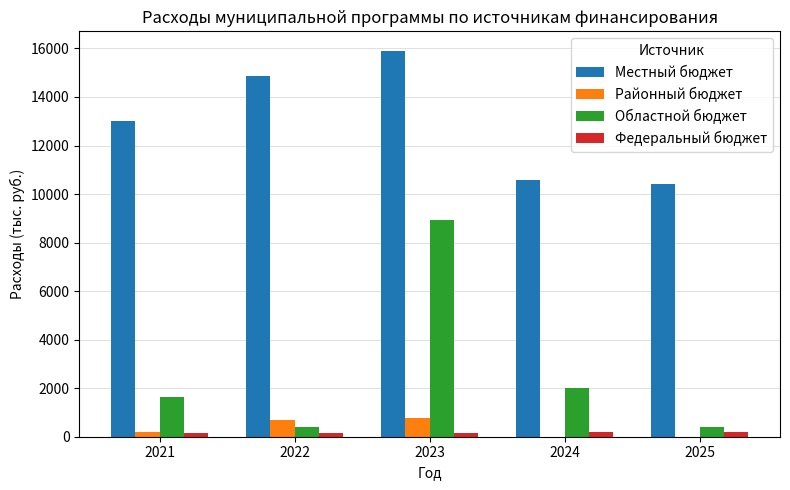

True or false: Областной бюджет has a value of 3047.6 at 2024.

False